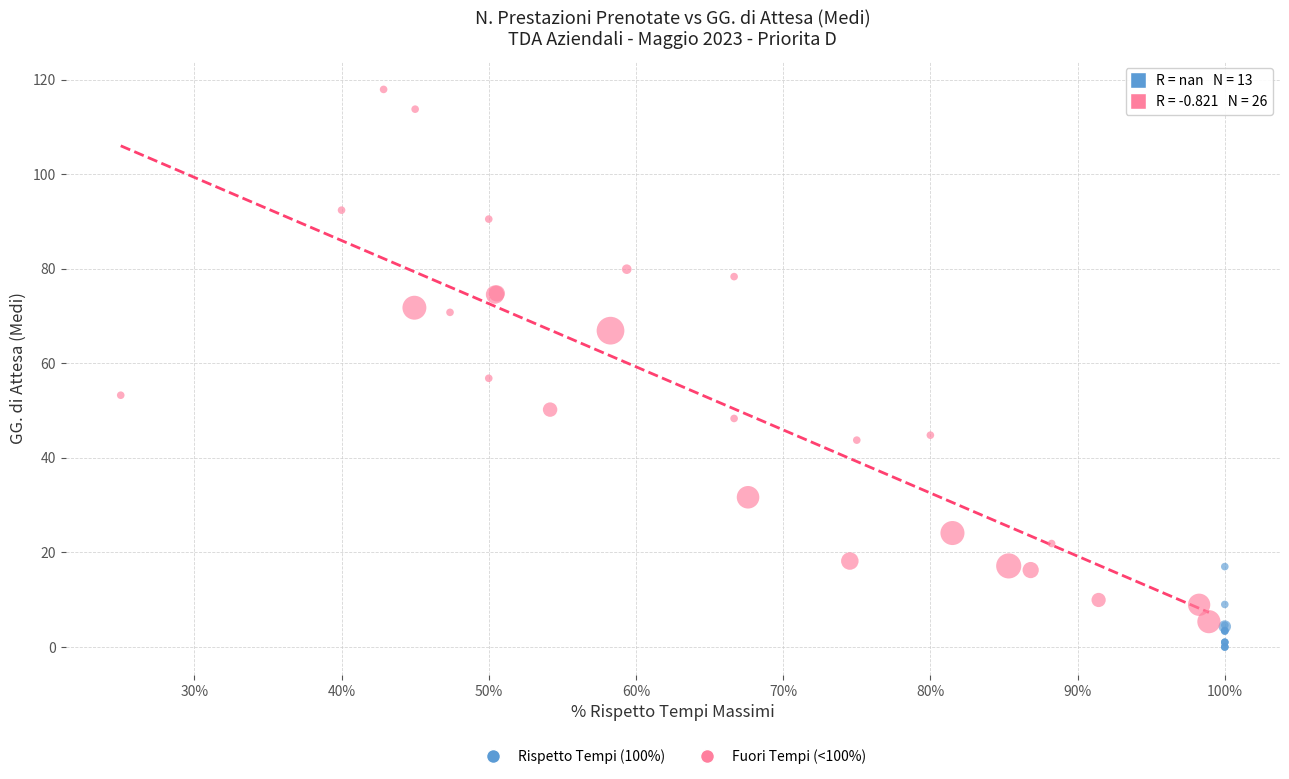

Which series contains the highest Y value?

Fuori Tempi (<100%)